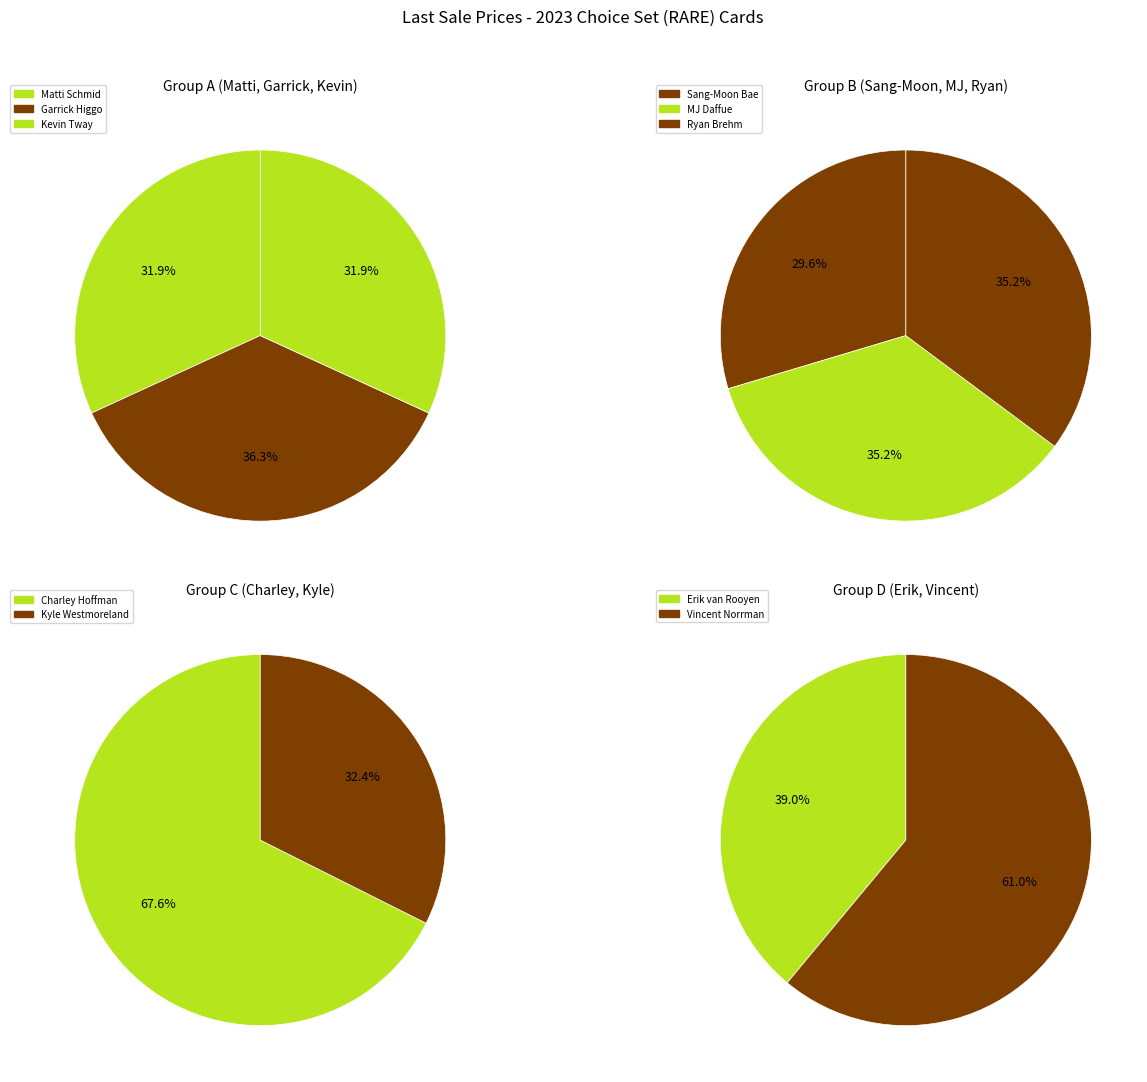

Is it true that Ryan Brehm is 1% of the pie?

False